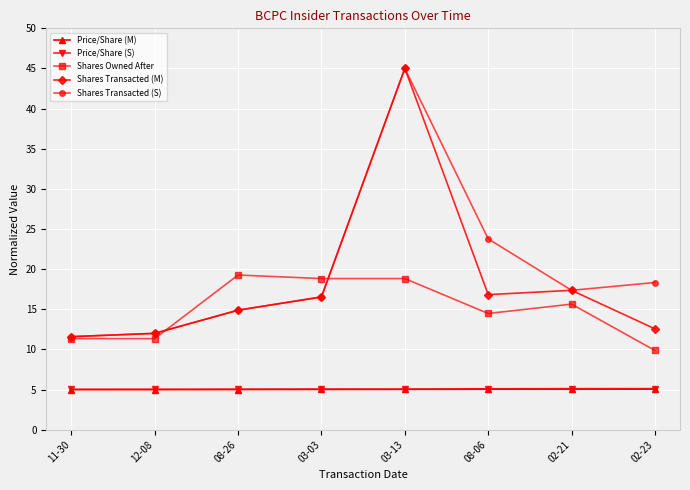

What is the spread (max minus min) of values at 02-21?

12.3